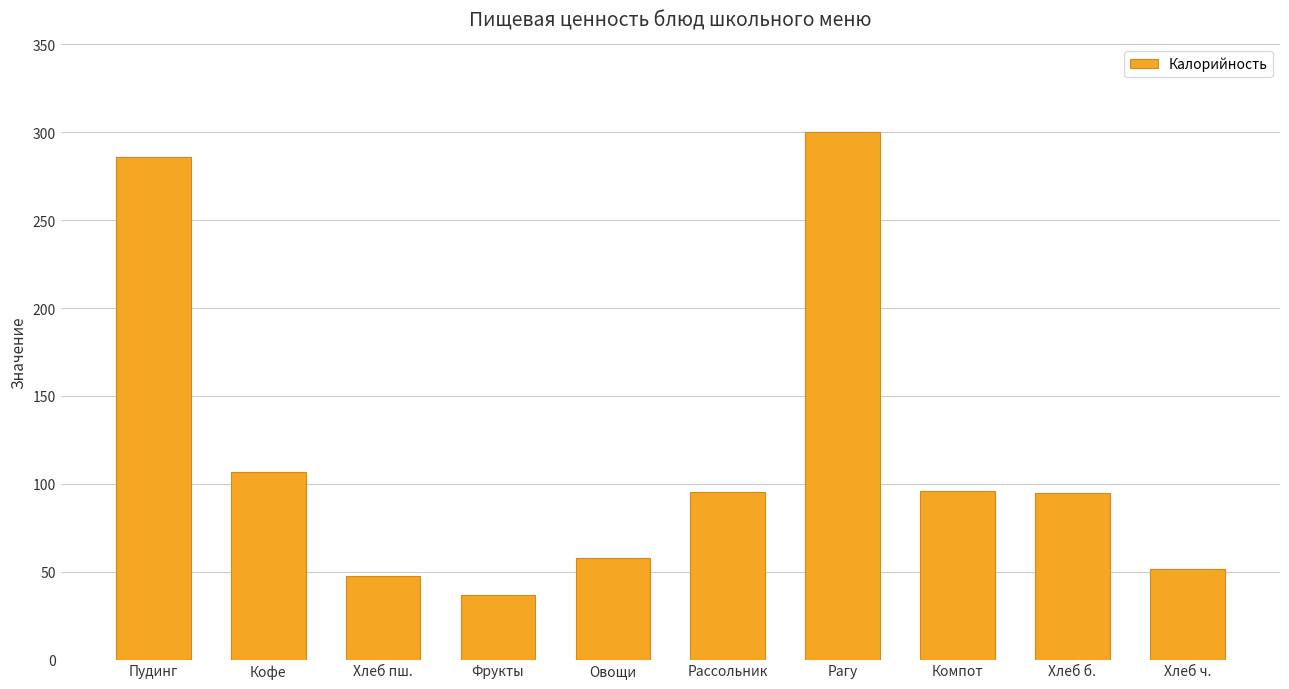

What is the difference between the values at Рассольник and Хлеб ч.?

43.7